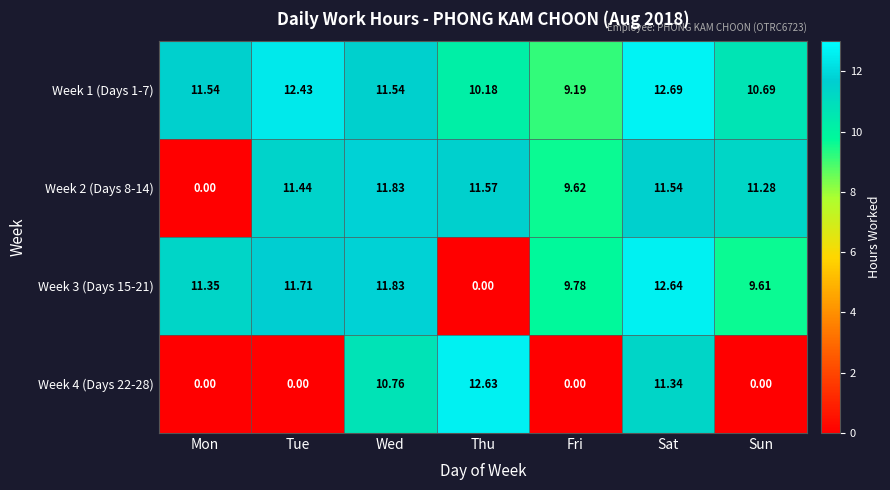

At which label is Week 1 (Days 1-7) closest to 10?

Thu